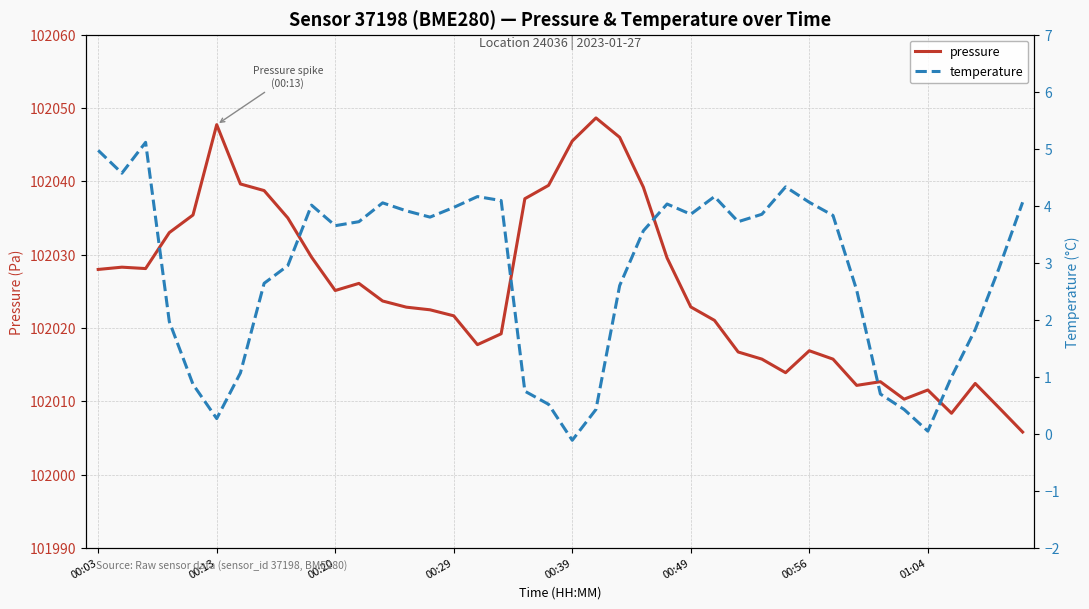

True or false: temperature has a value of 5.1 at 31.

False